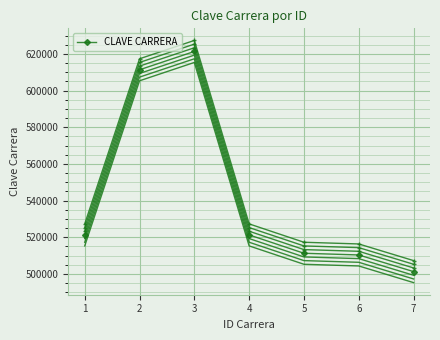

Where does the data first go above 521301?

2